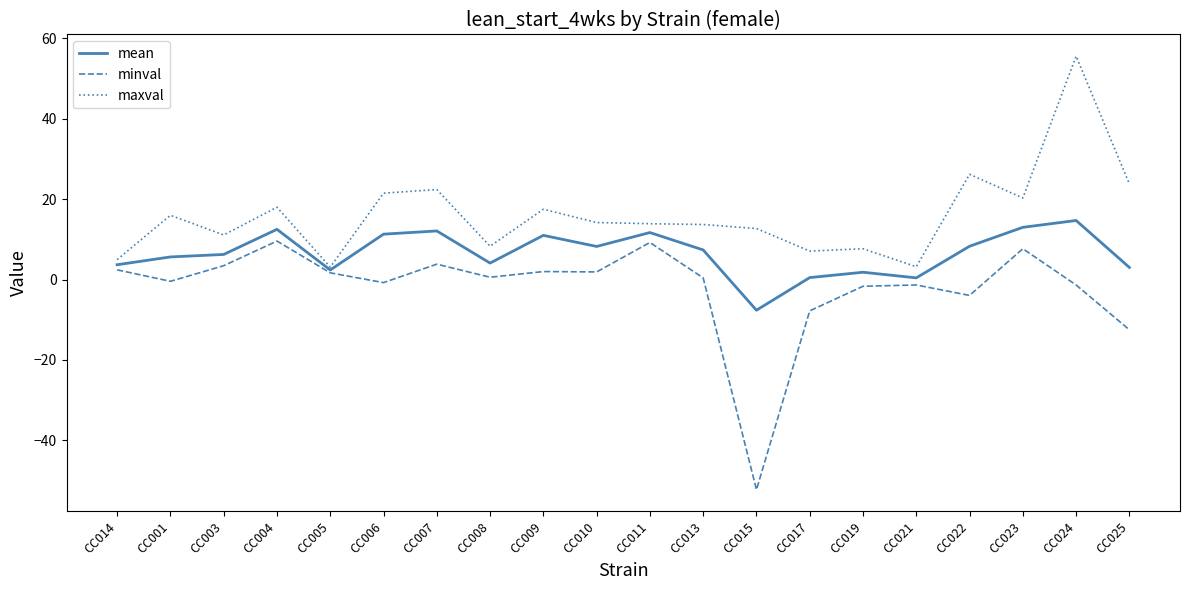

What is the sum of the maxval values at CC019 and CC024?

63.3